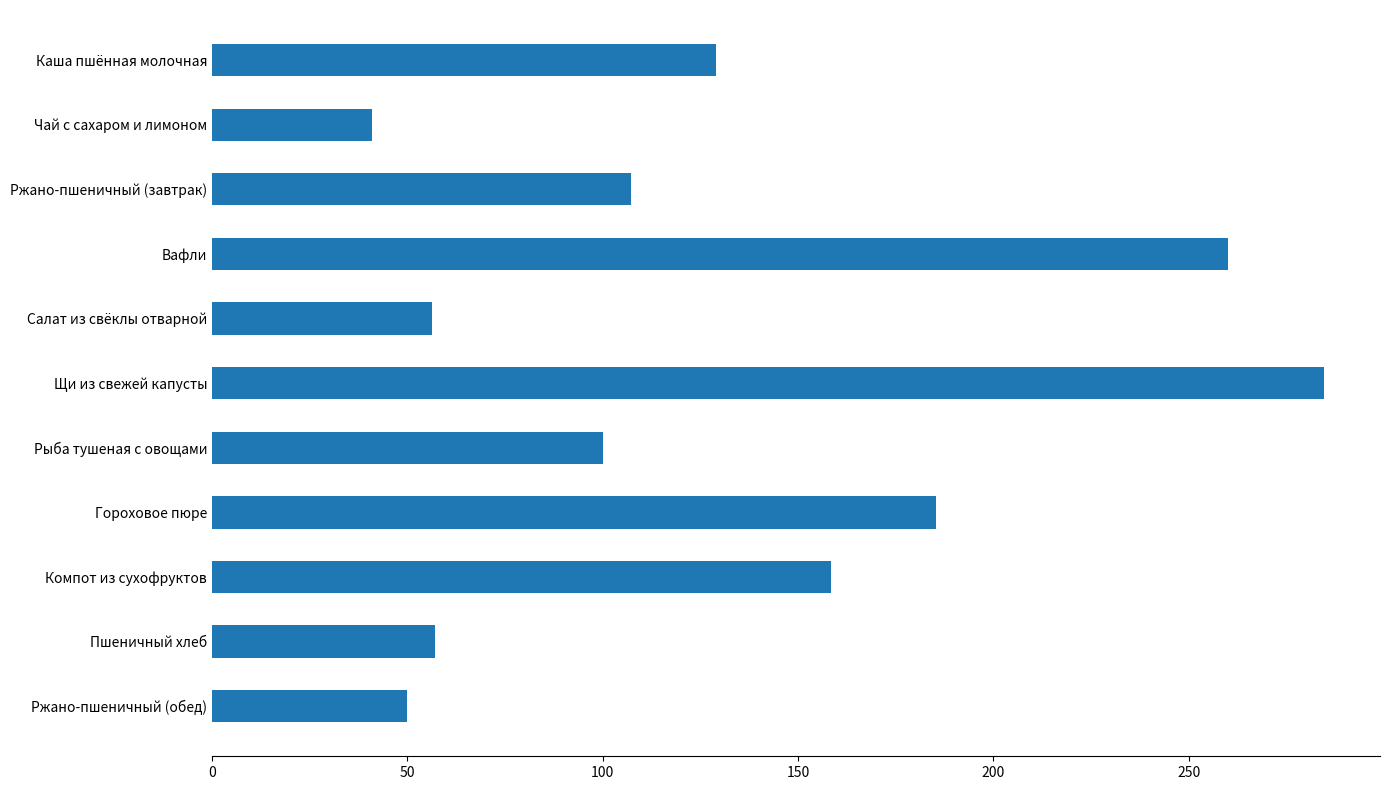

What is the label of the 10th bar from the bottom?

Чай с сахаром и лимоном